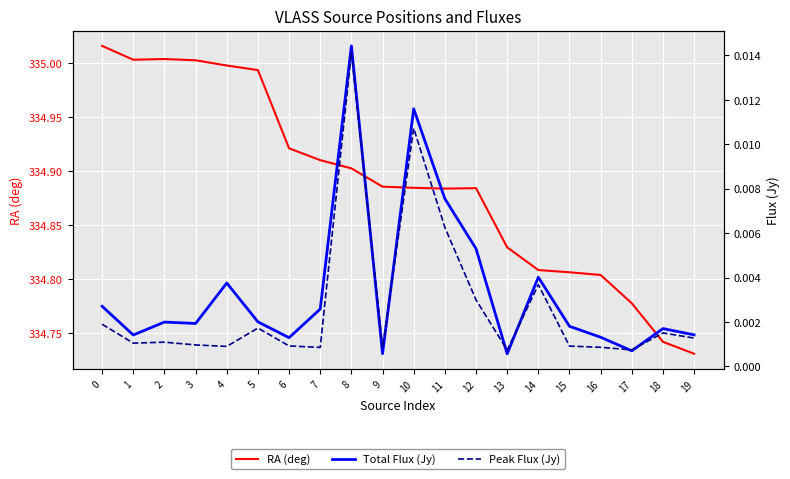

Is the value of Peak Flux (Jy) at 5 greater than the value of Total Flux (Jy) at 1?

Yes